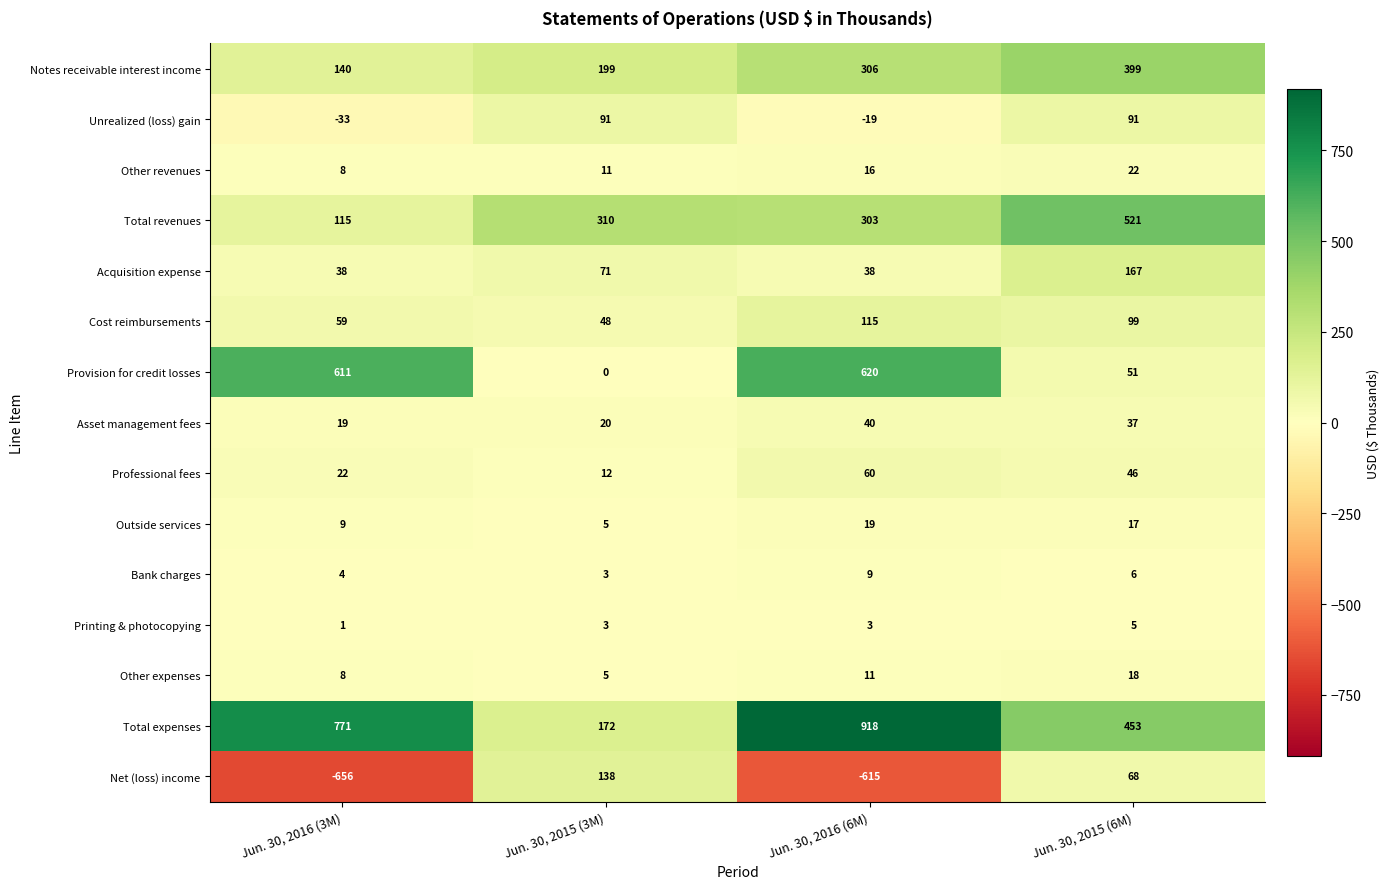

What is the total value across all series at Jun. 30, 2015 (6M)?

2000